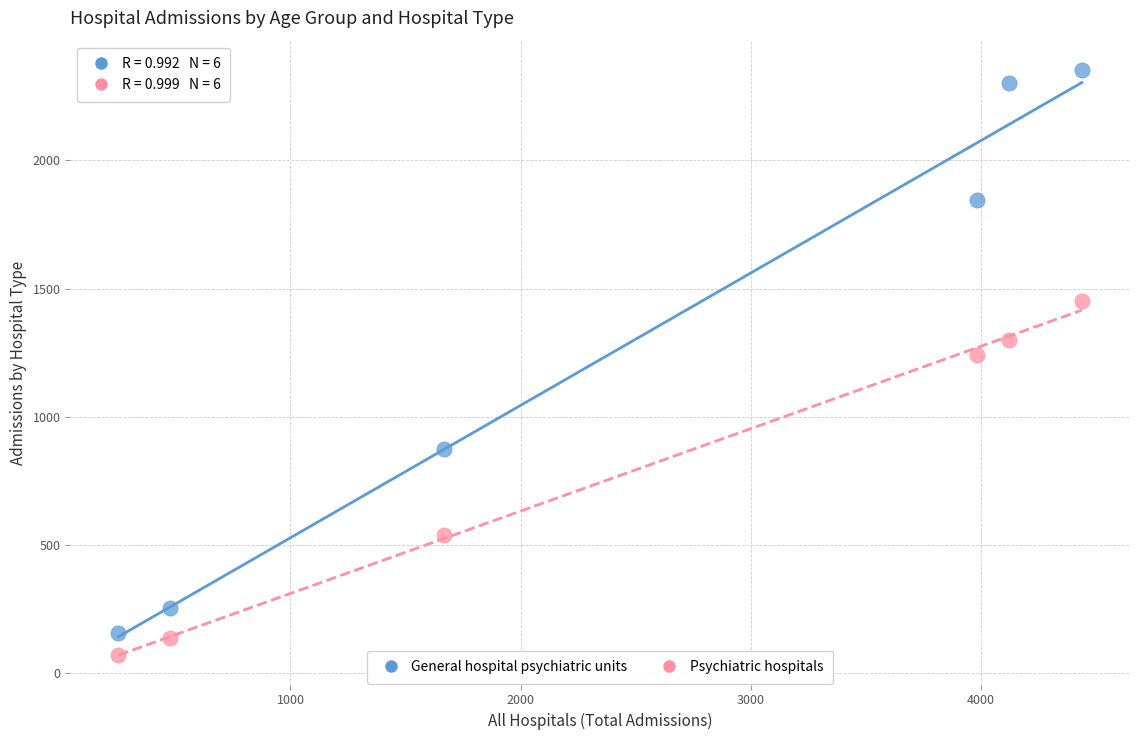

What are all the series names shown in the legend?

General hospital psychiatric units, Psychiatric hospitals